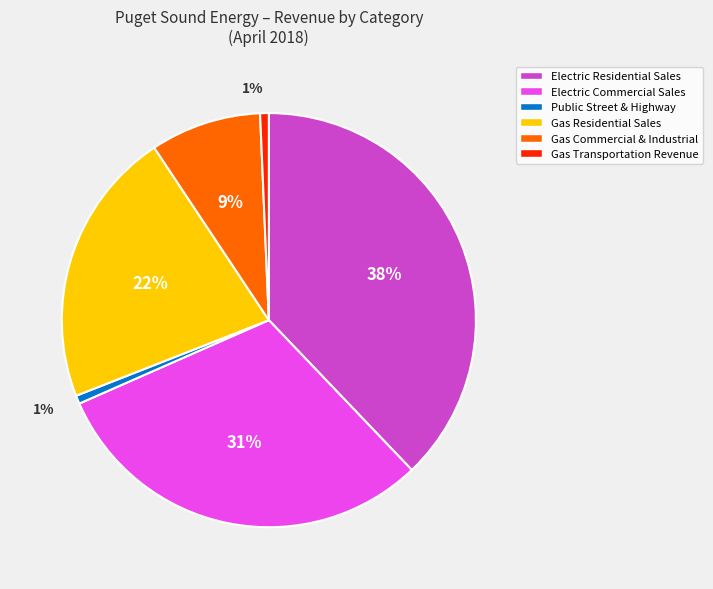

How many slices are in this pie chart?

6